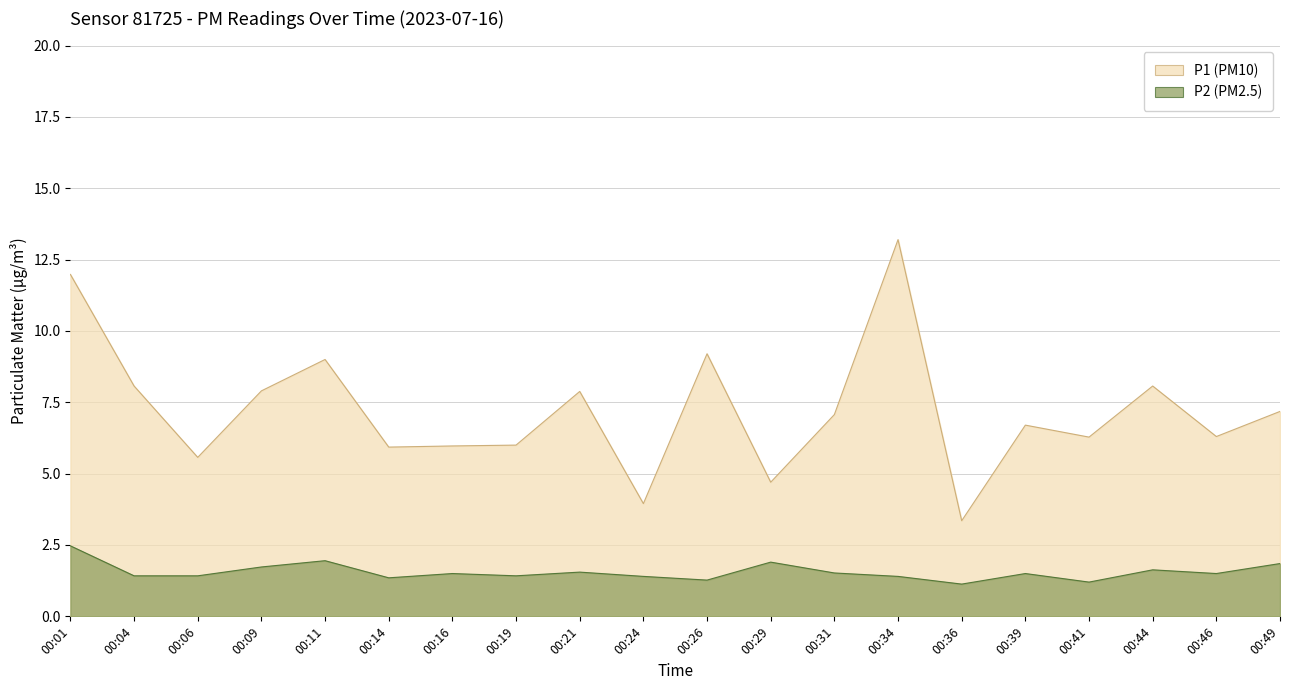

List the series in order of their overall mean, highest first.

P1, P2